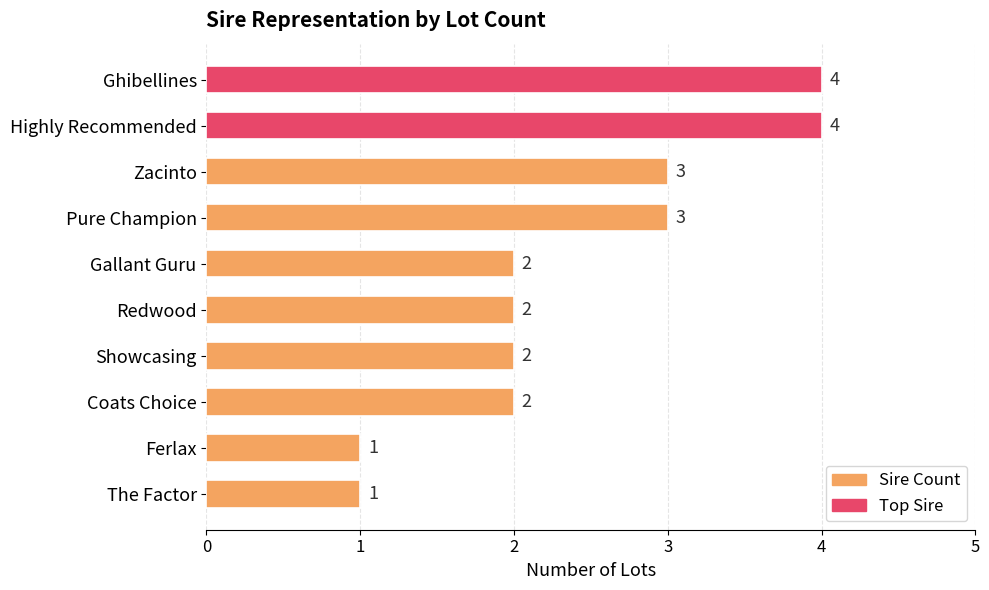

What is the difference between the second highest and second lowest values?

3